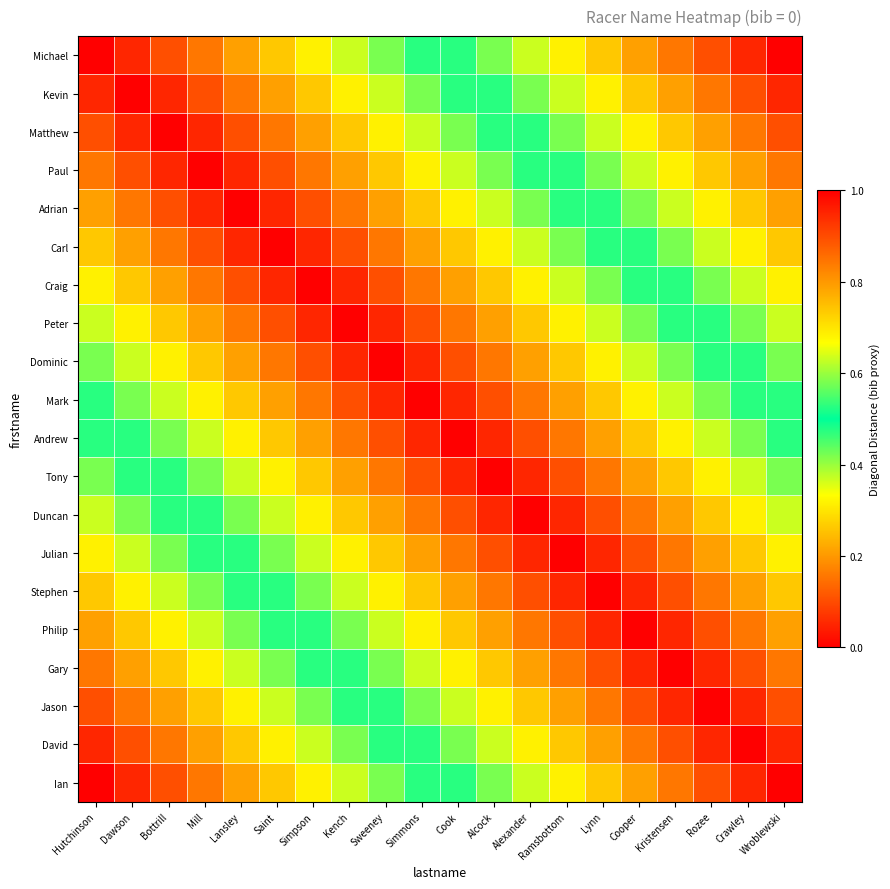

What is the spread (max minus min) of values at Rozee?

0.9